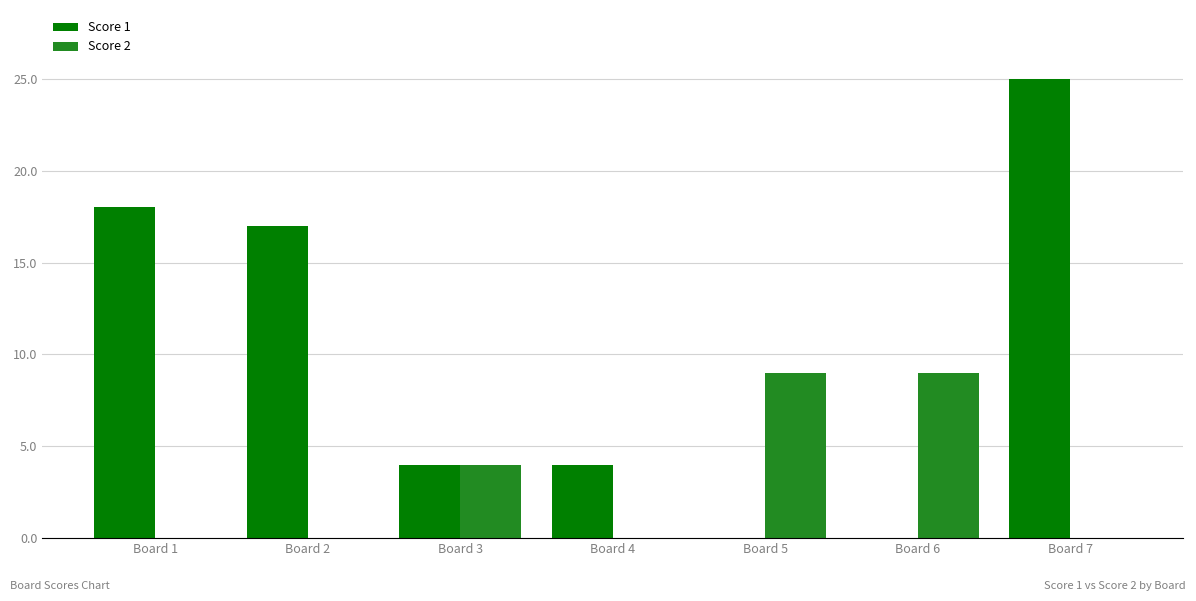

What is the sum of all Score 1 values?

68